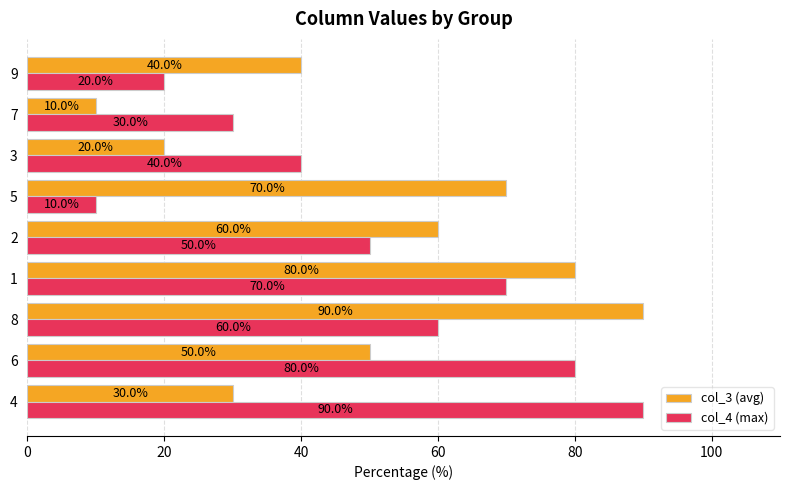

What is the total value across all series at 9?

60